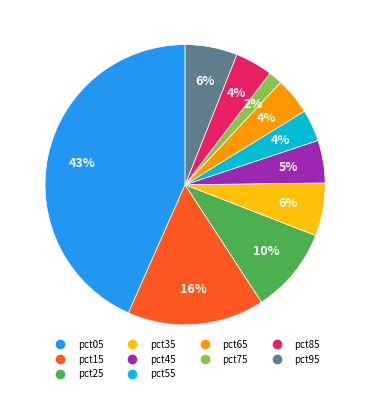

What is the smallest slice in the pie chart?

pct75